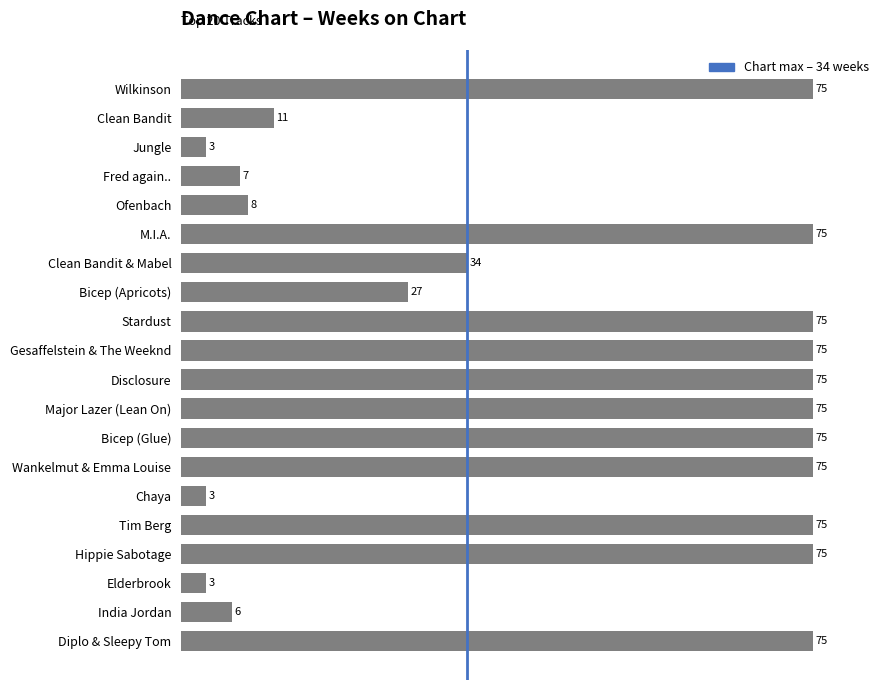

At which label is the value closest to 39?

Clean Bandit & Mabel